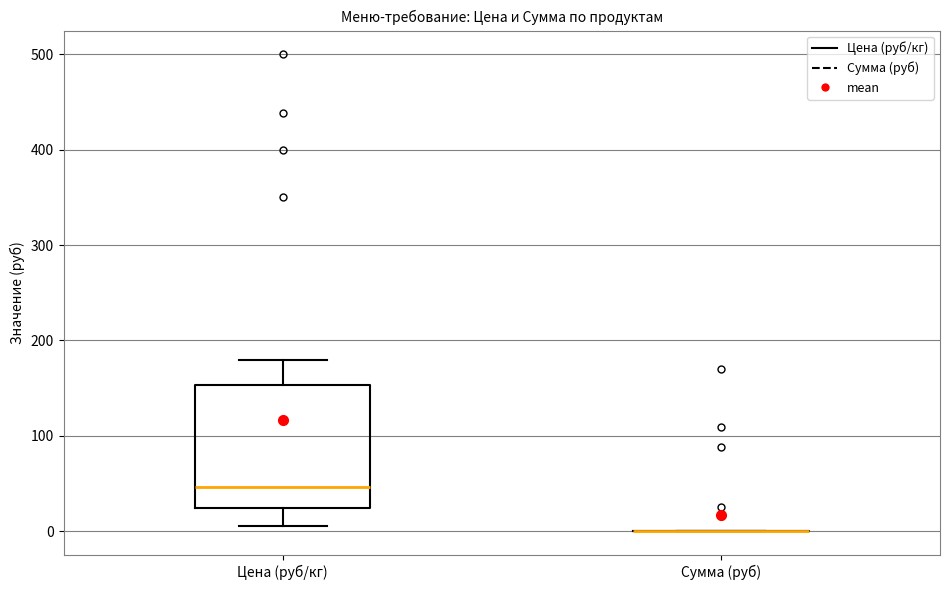

Reading left to right, read every box against the y-axis: the position of its median line, the range the box covers, and the ends of its whiskers. The values are not printed on the chart, so give them approximately, as read against the axis.

Цена (руб/кг): median 50, box 20 to 150, whiskers 10 to 180
Сумма (руб): box collapsed to a line at 0, whiskers 0 to 0